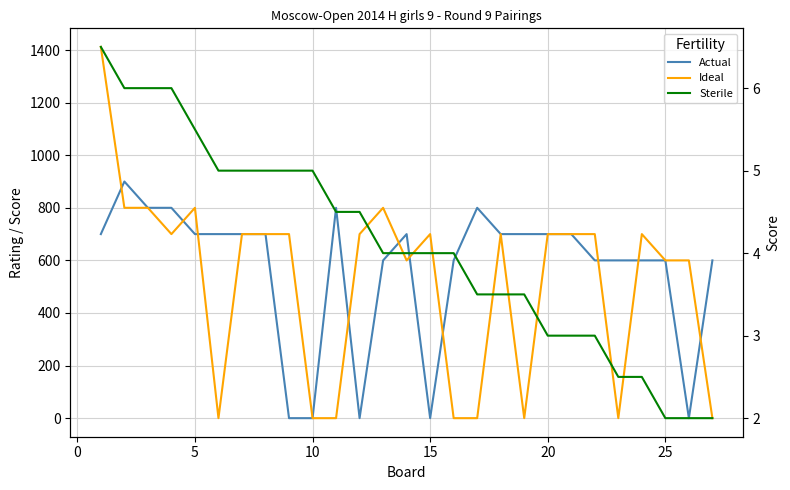

How many Actual values are between 600 and 700?

17